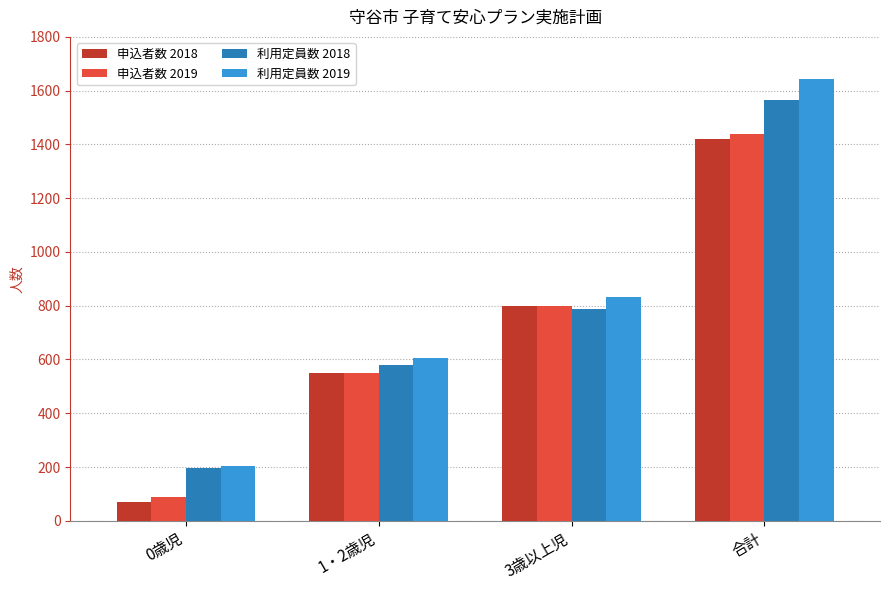

How many distinct data groups are displayed?

4